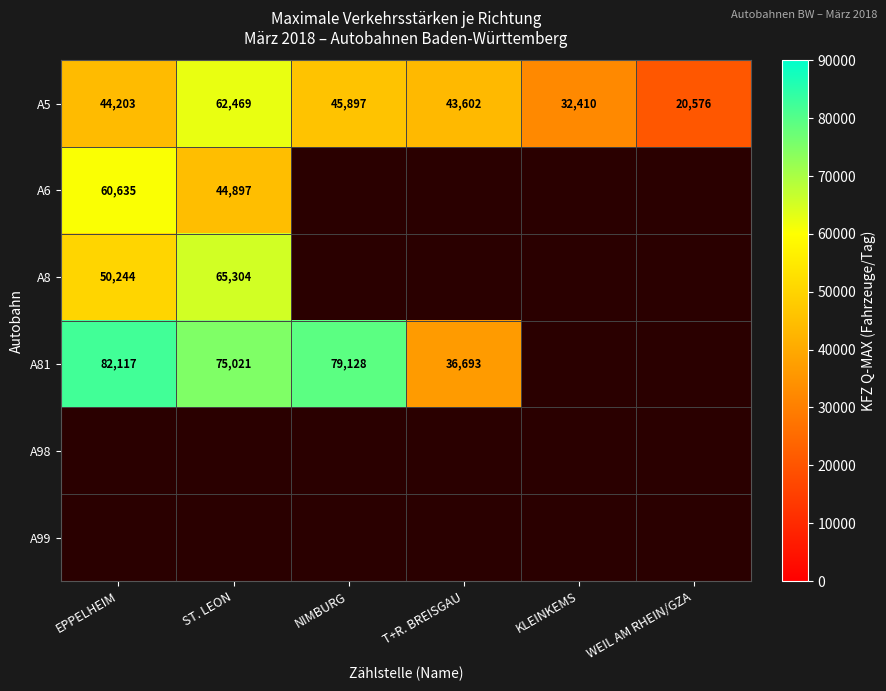

What is the difference between the highest and lowest values at T+R. BREISGAU?

6909.0